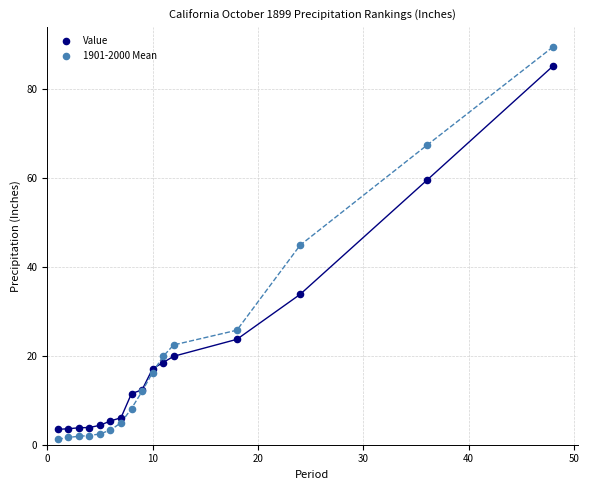

What is the X range (max minus min) for the scatter plot?

47.0